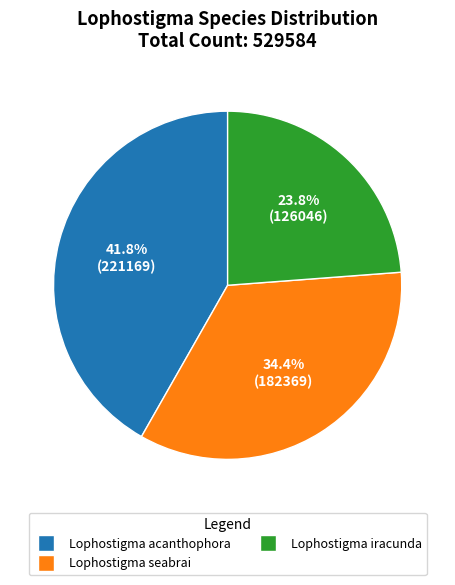

How many slices are in this pie chart?

3